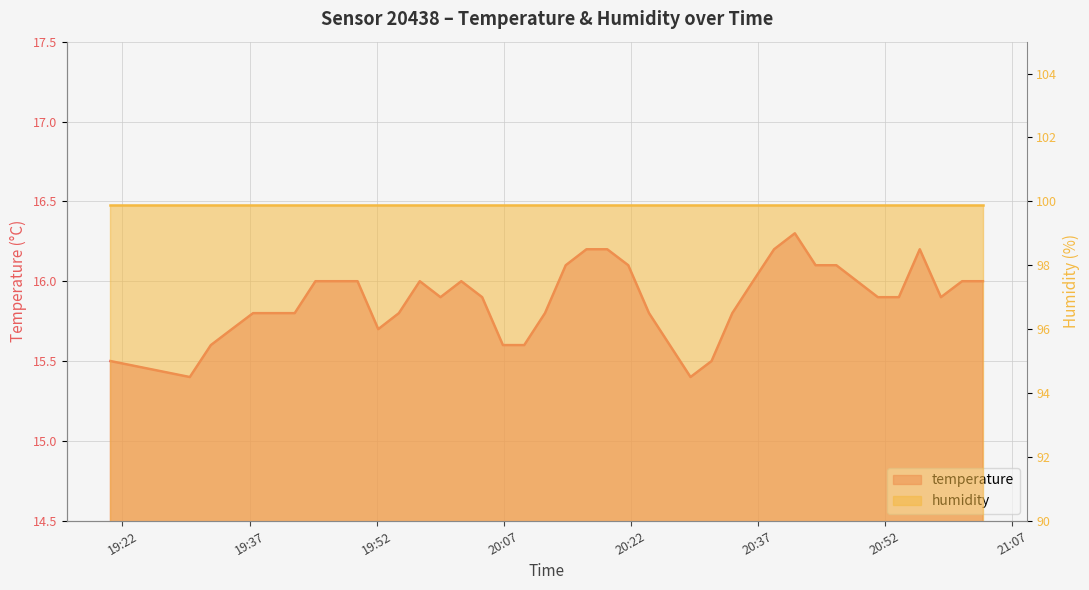

The value at 2023-05-10T19:42:20 is 23.1. True or false?

False